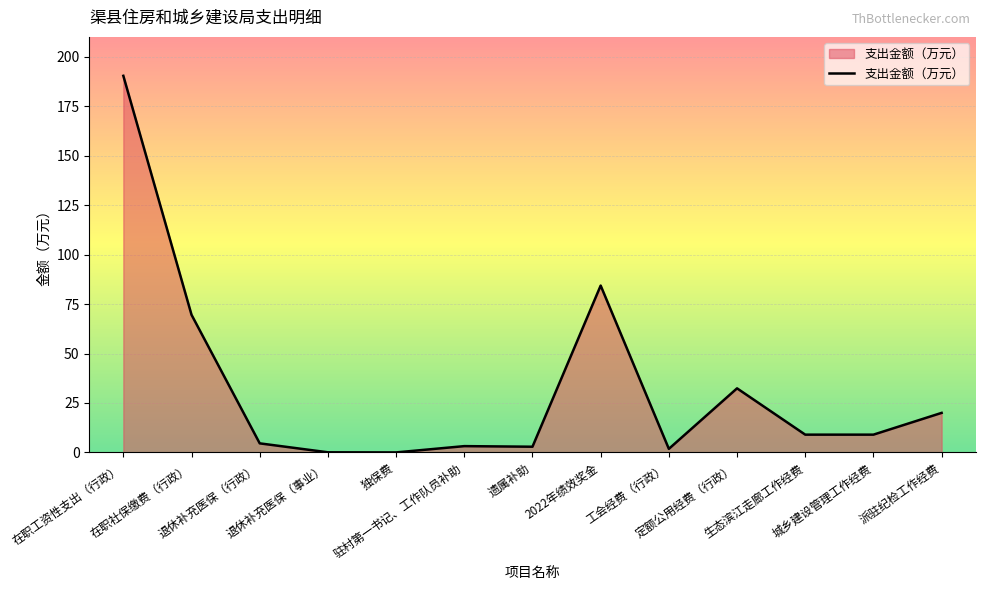

What is the difference between the maximum and minimum values?

190.3